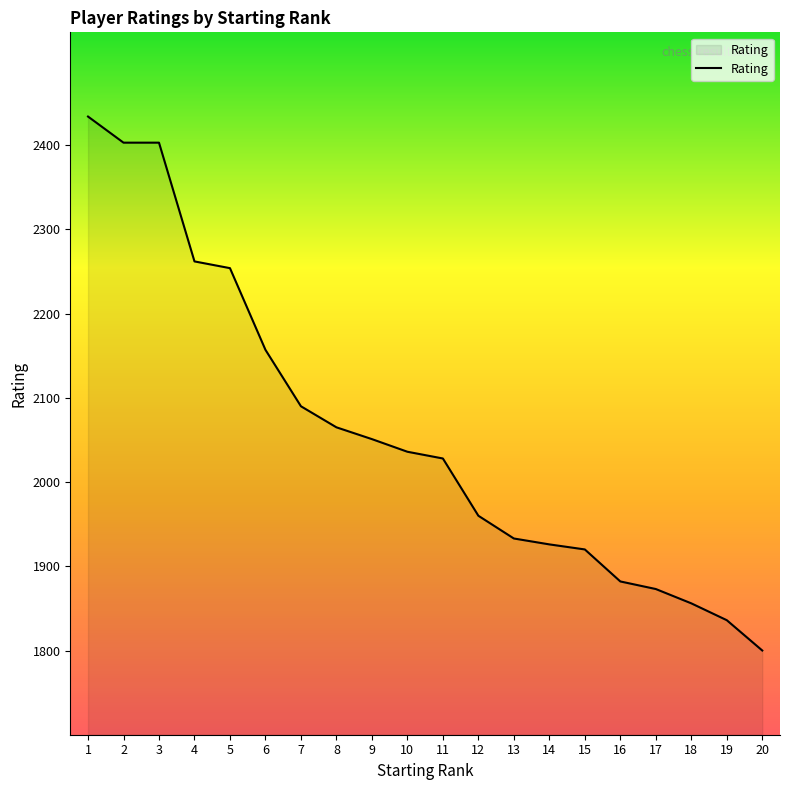

What is the change in value from 14 to 17?

-53